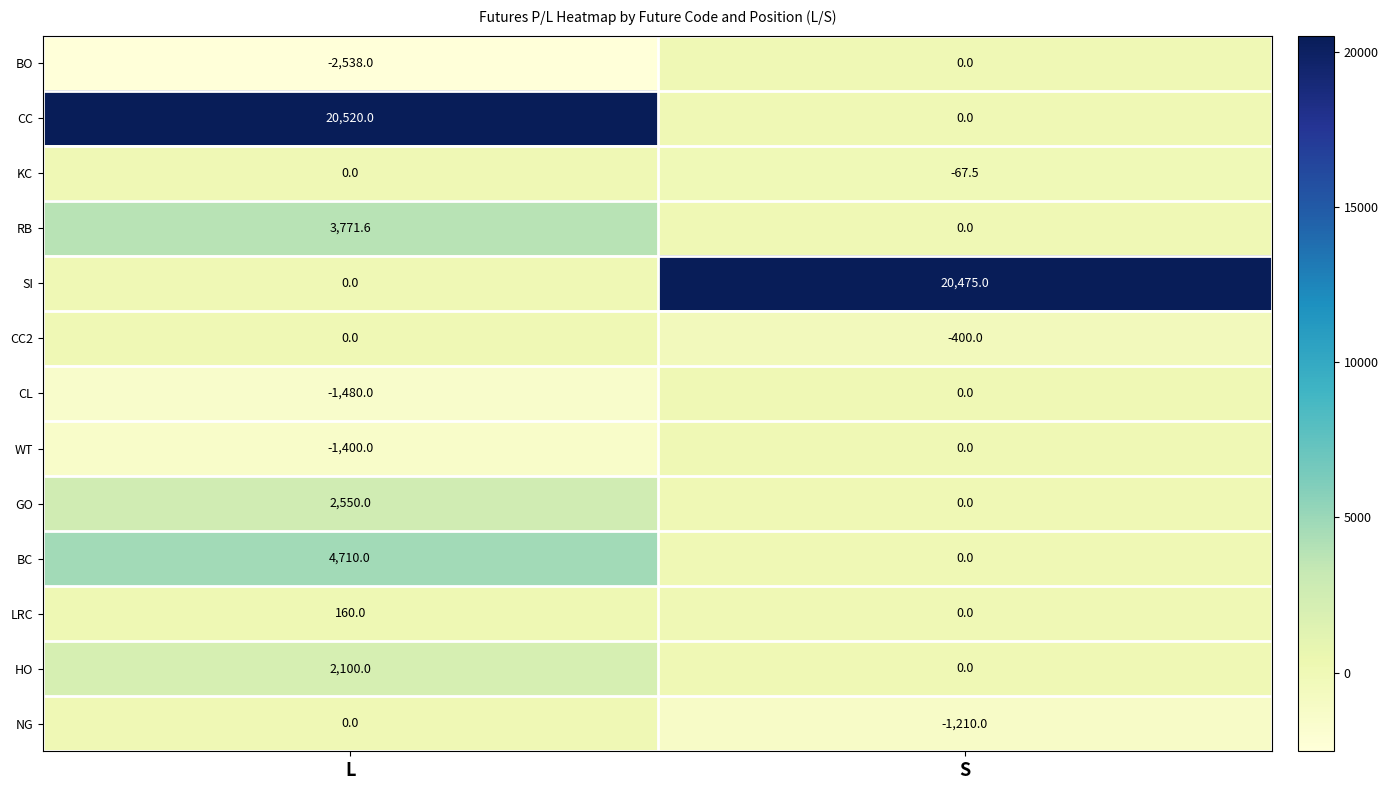

True or false: CC2 has a value of 208.1 at L.

False